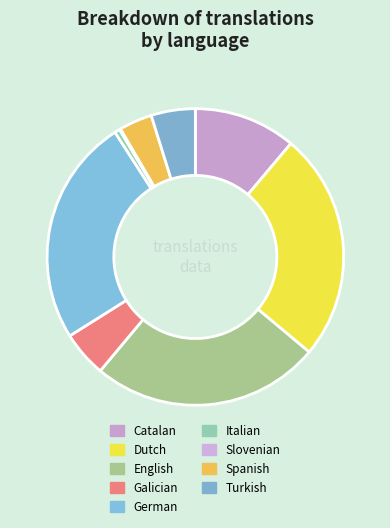

To the nearest percent, what portion does Catalan represent?

11%